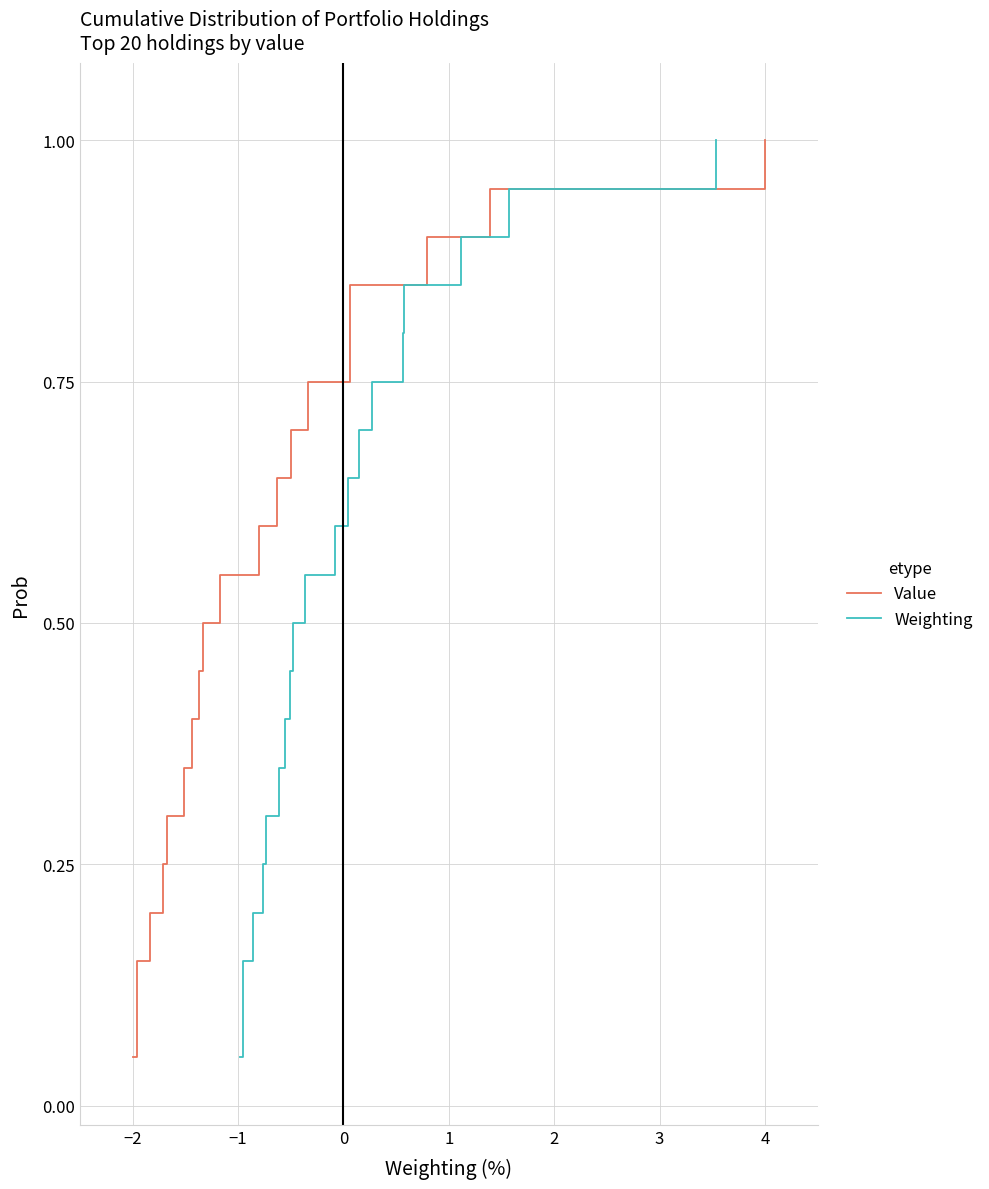

What is the maximum value for Value?

1.0